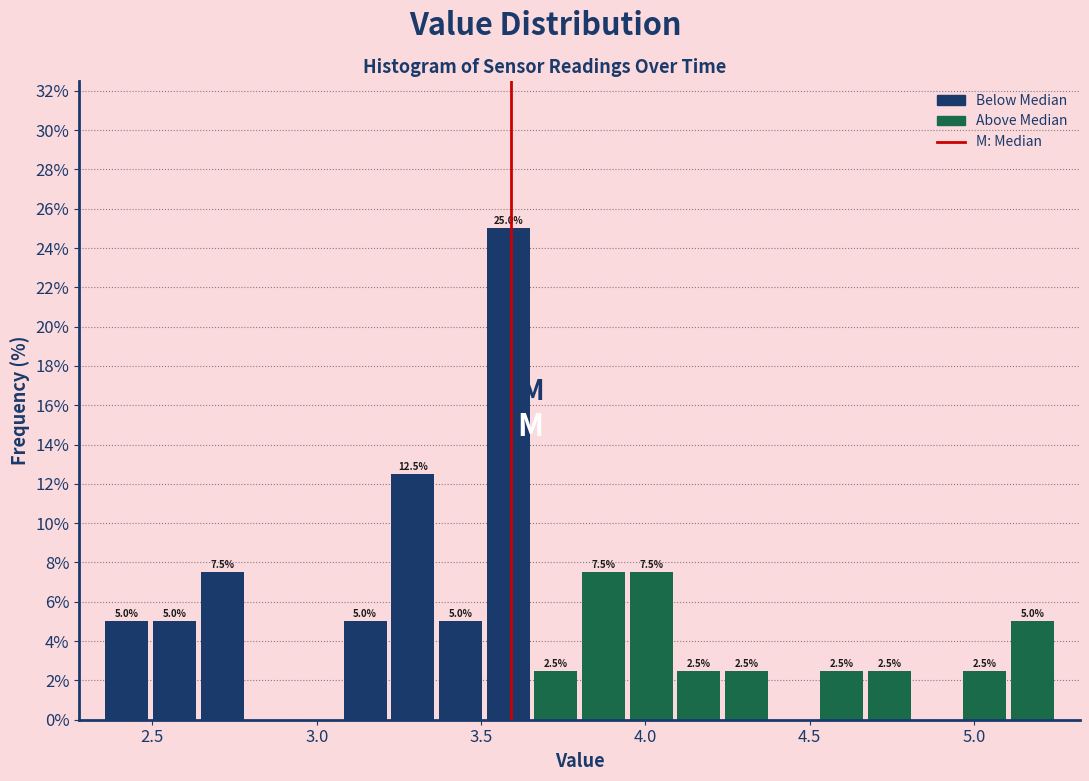

Around what value on the x-axis is the tallest bar? Give the approximate position of its centre, as read against the axis.

3.60